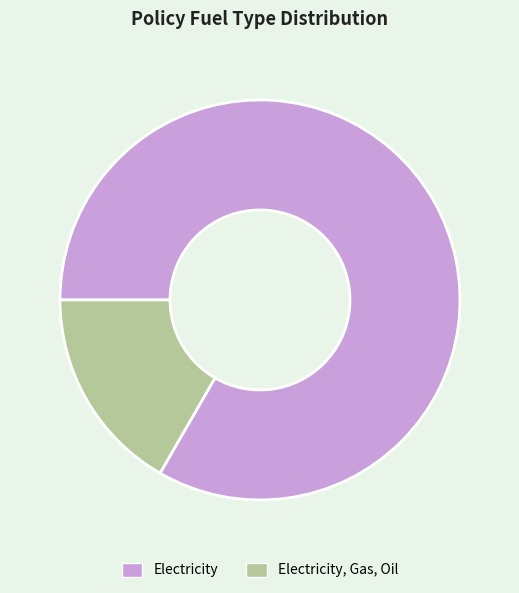

The Electricity, Gas, Oil slice represents 22% of the pie. True or false?

False